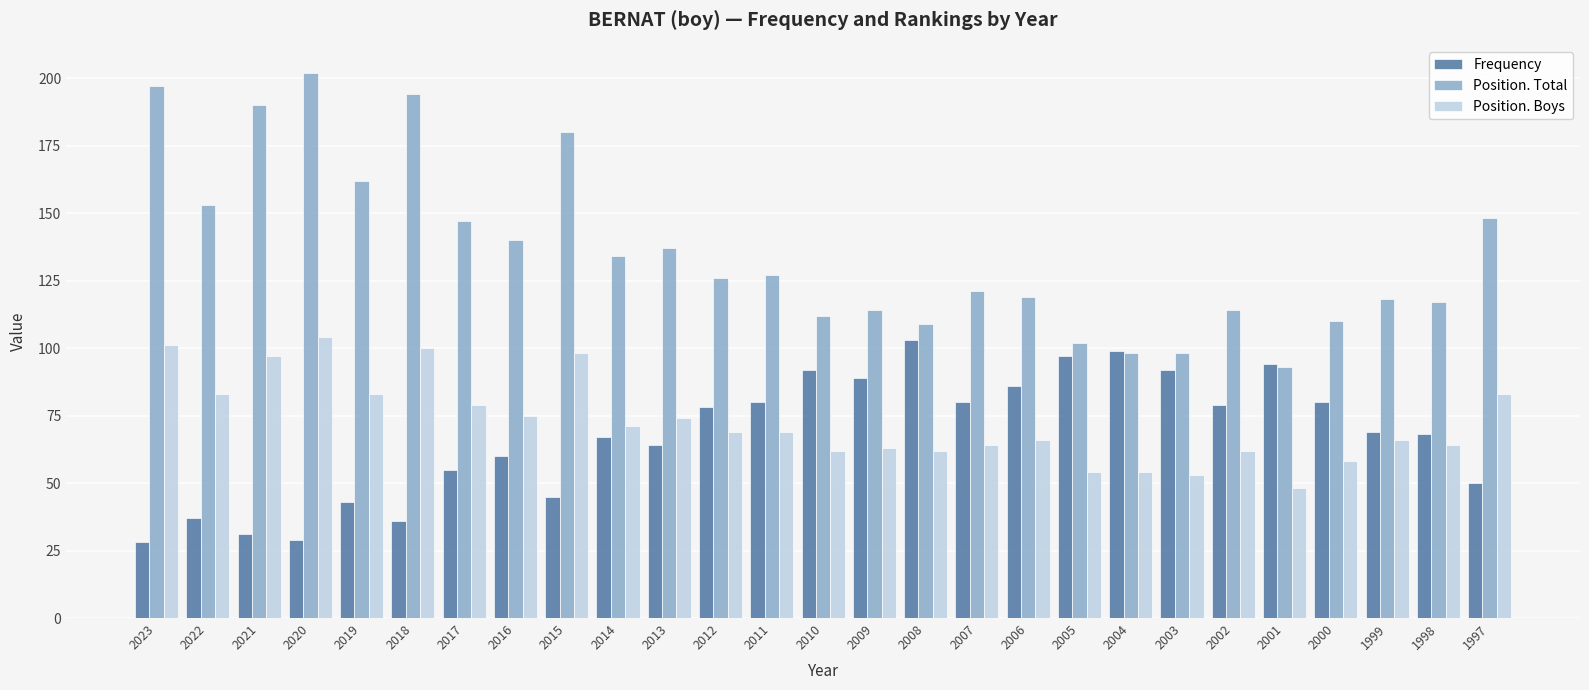

What are all the series names shown in the legend?

Frequency, Position. Total, Position. Boys